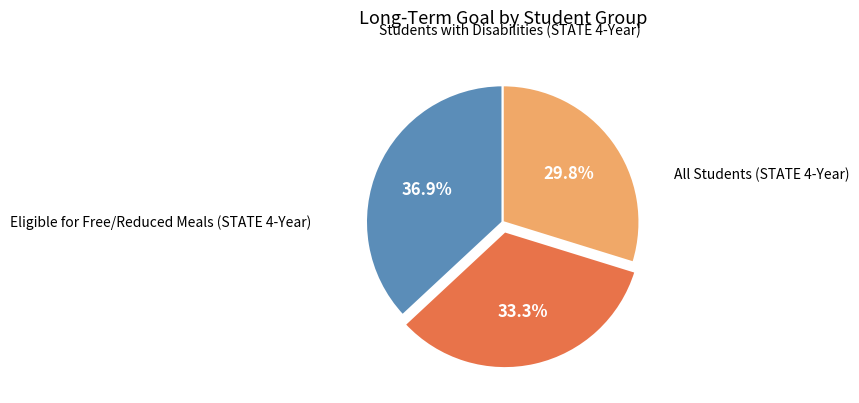

Do Eligible for Free/Reduced Meals (STATE 4-Year) and All Students (STATE 4-Year) together represent more than half of the pie?

Yes